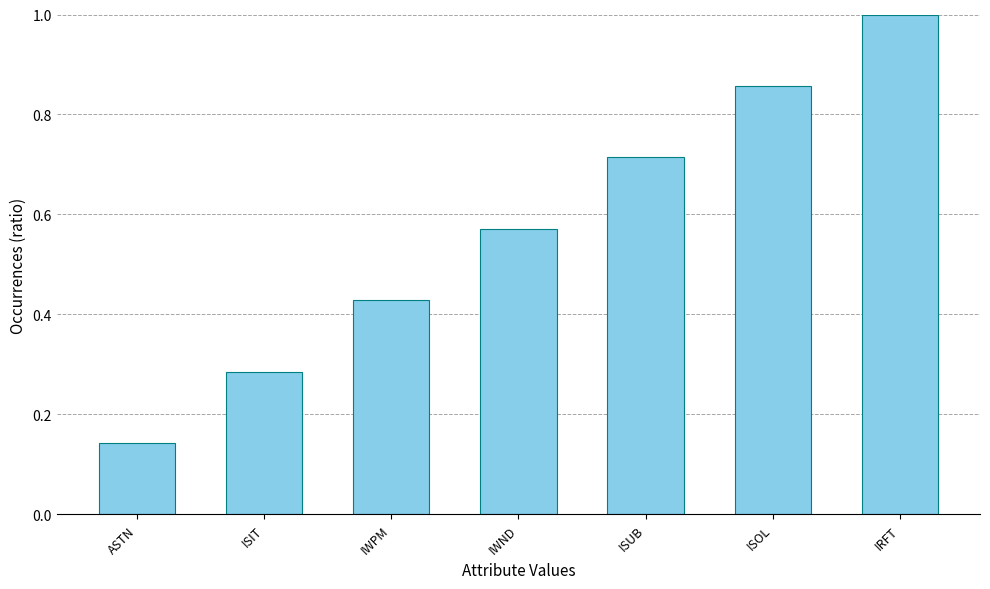

The value at ASTN is 0.3. True or false?

False